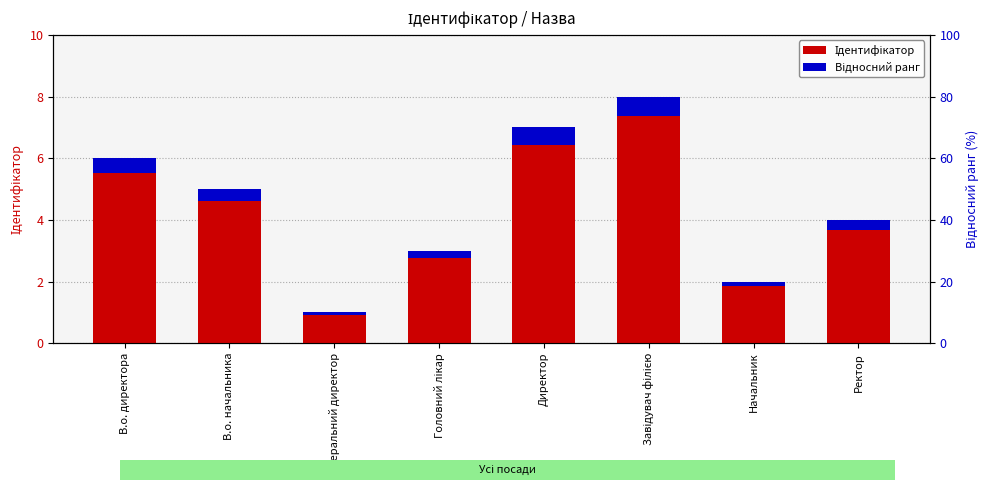

Reading left to right, what are all the values shown in this chart?

Ідентифікатор: В.о. директора=6.0	В.о. начальника=5.0	Генеральний директор=1.0	Головний лікар=3.0	Директор=7.0	Завідувач філією=8.0	Начальник=2.0	Ректор=4.0
Відносний ранг: В.о. директора=0.5	В.о. начальника=0.4	Генеральний директор=0.1	Головний лікар=0.2	Директор=0.6	Завідувач філією=0.6	Начальник=0.2	Ректор=0.3